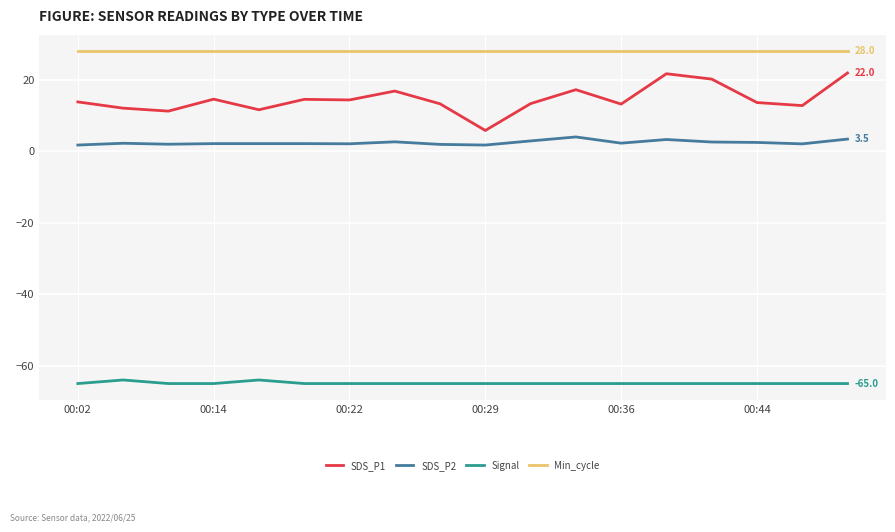

What is the maximum value for SDS_P1?

22.0